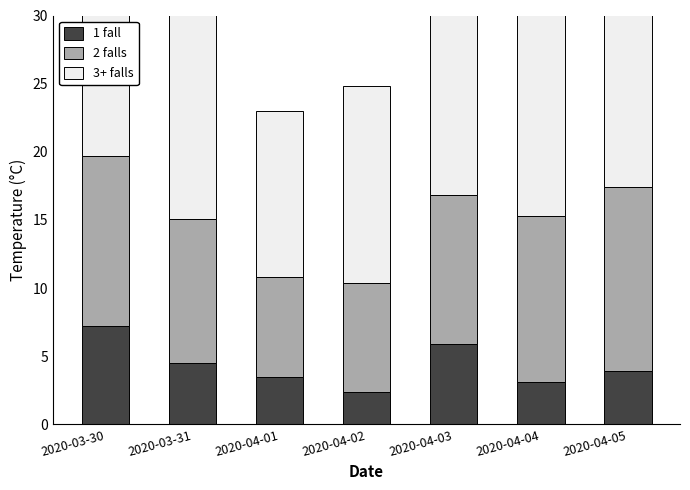

Is it true that 3+ falls equals 18.5 at 2020-03-30?

True